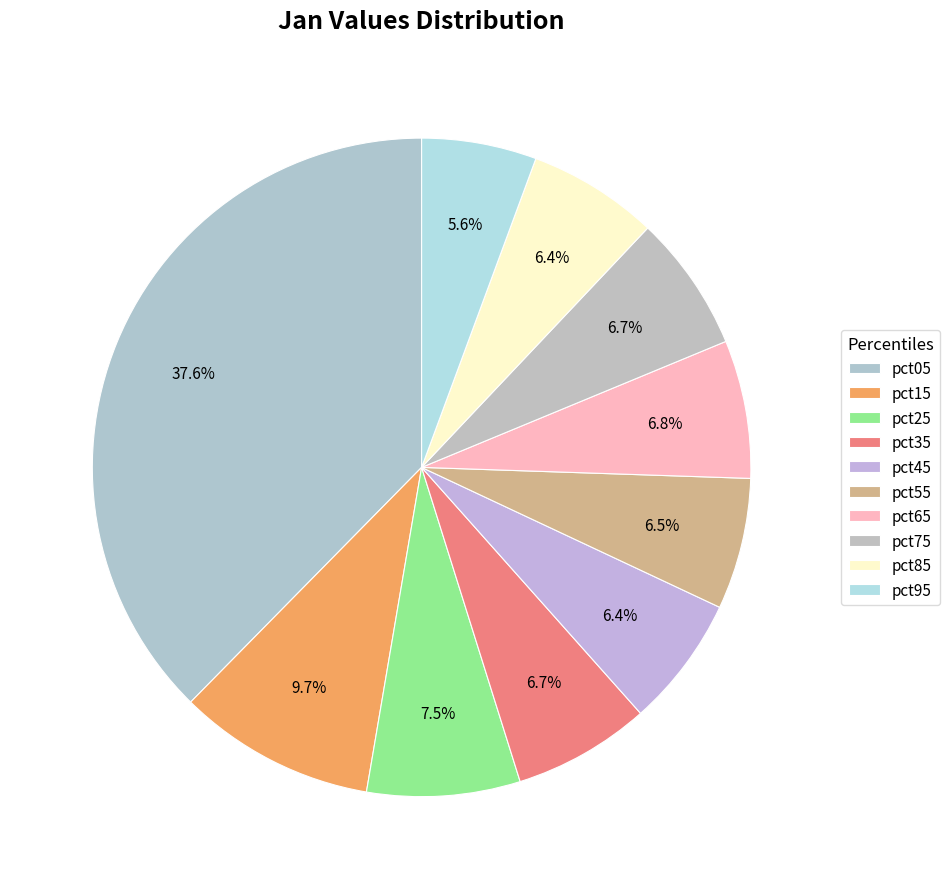

Is there a majority slice in this chart?

No